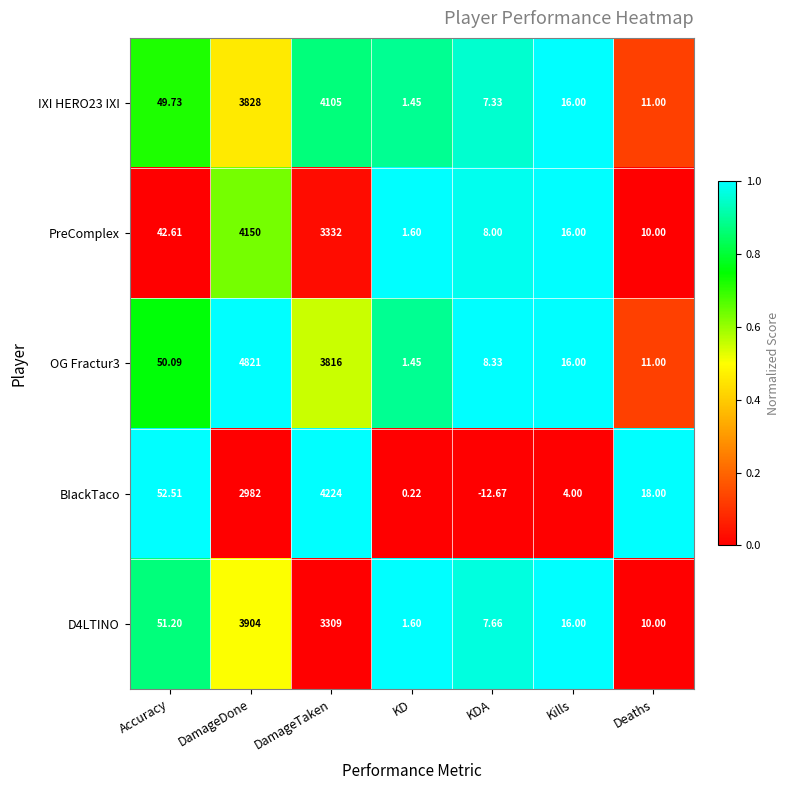

At which category is the sum across all series the highest?

DamageDone